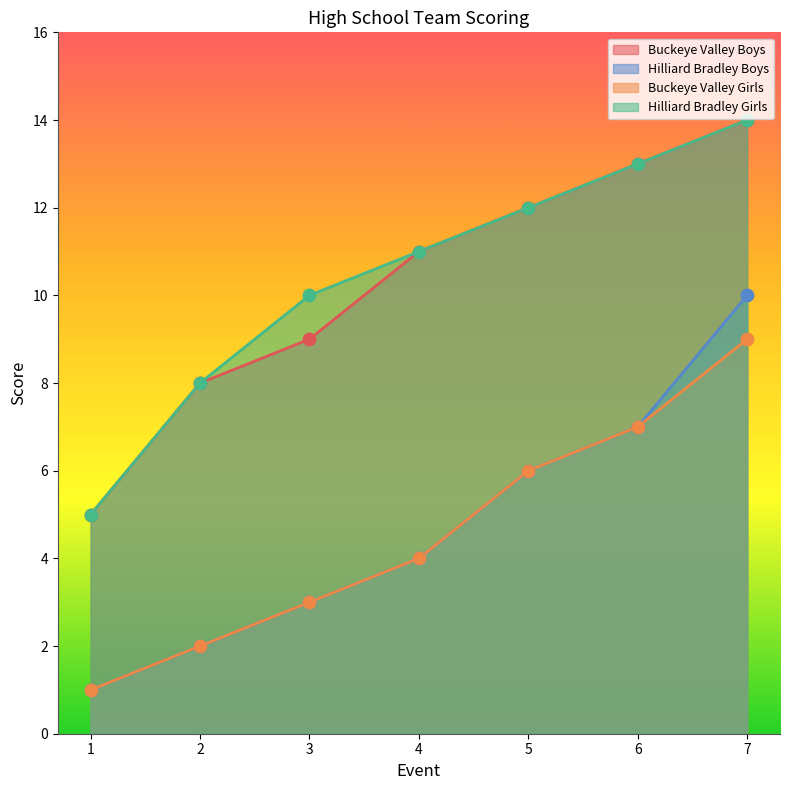

Which series has the widest spread of Y values?

Buckeye Valley Boys